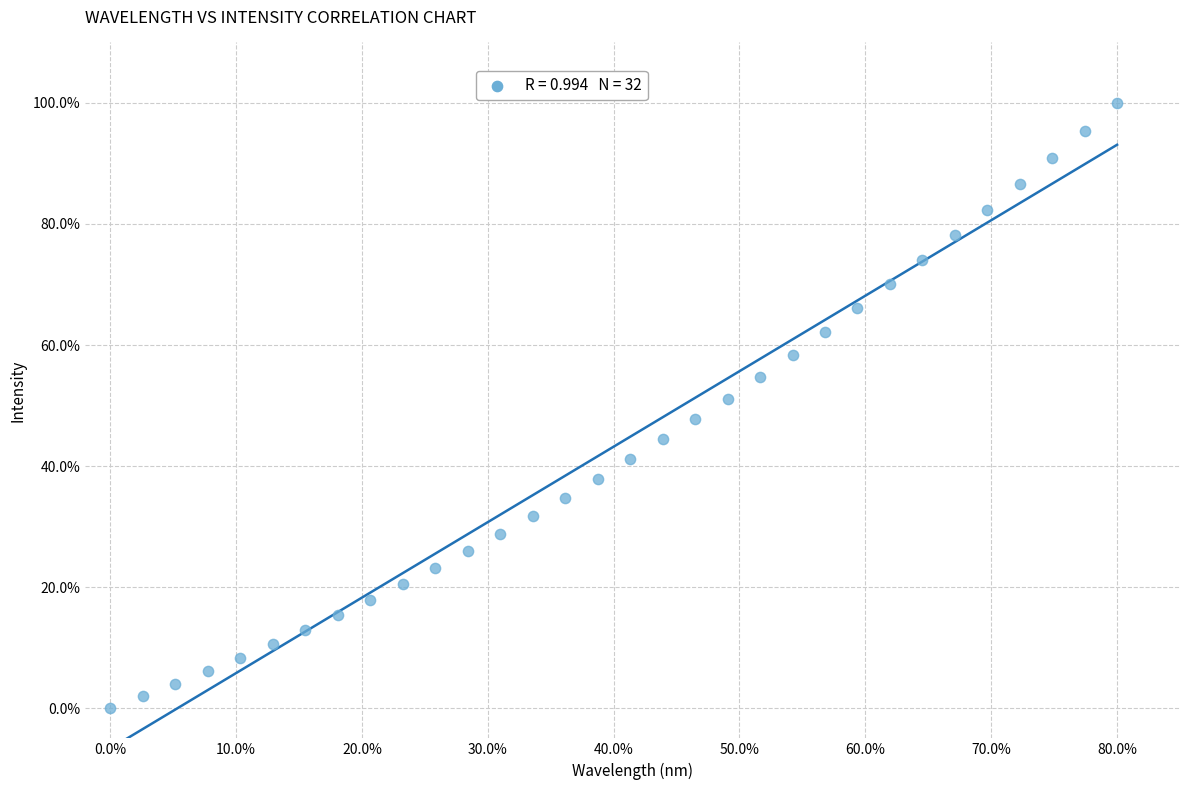

What is the range of Y values (max minus min)?

100.0